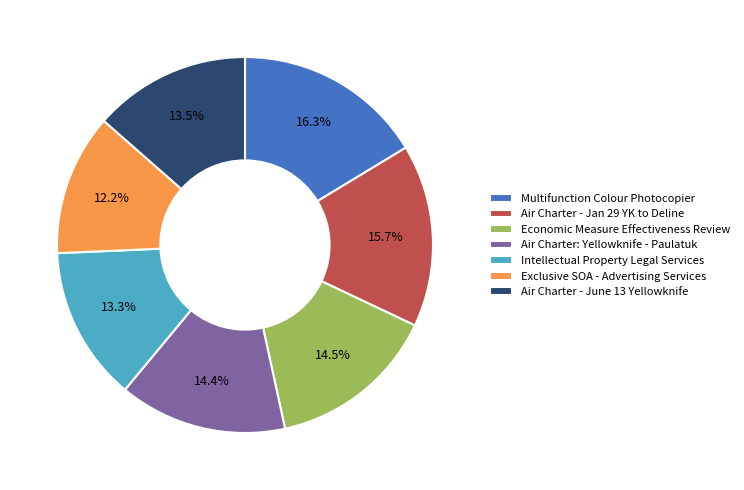

How many segments does this pie chart have?

7